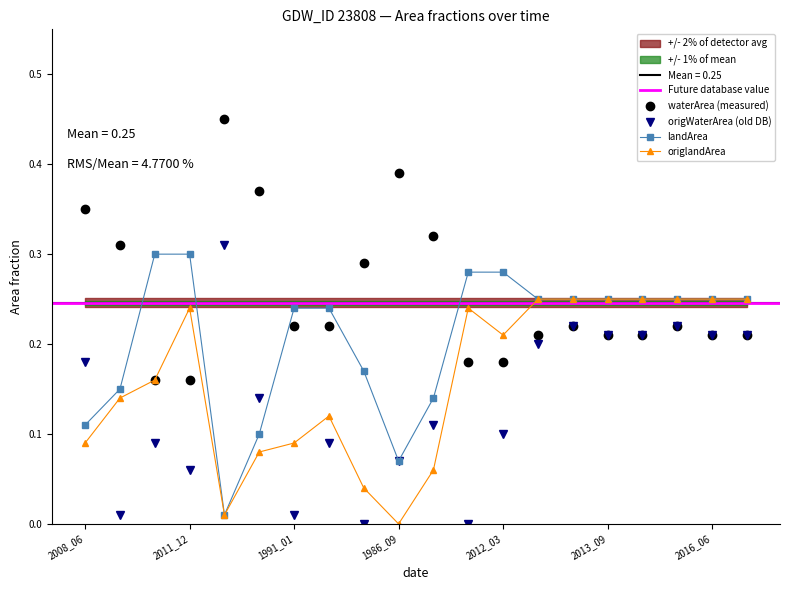

What is the total value across all series at 2013_09?

0.9